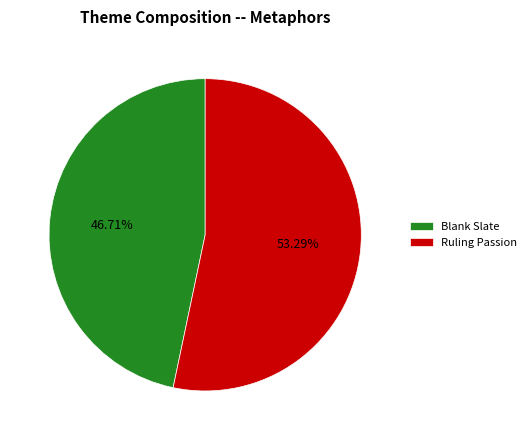

Which slice is the smallest?

Blank Slate